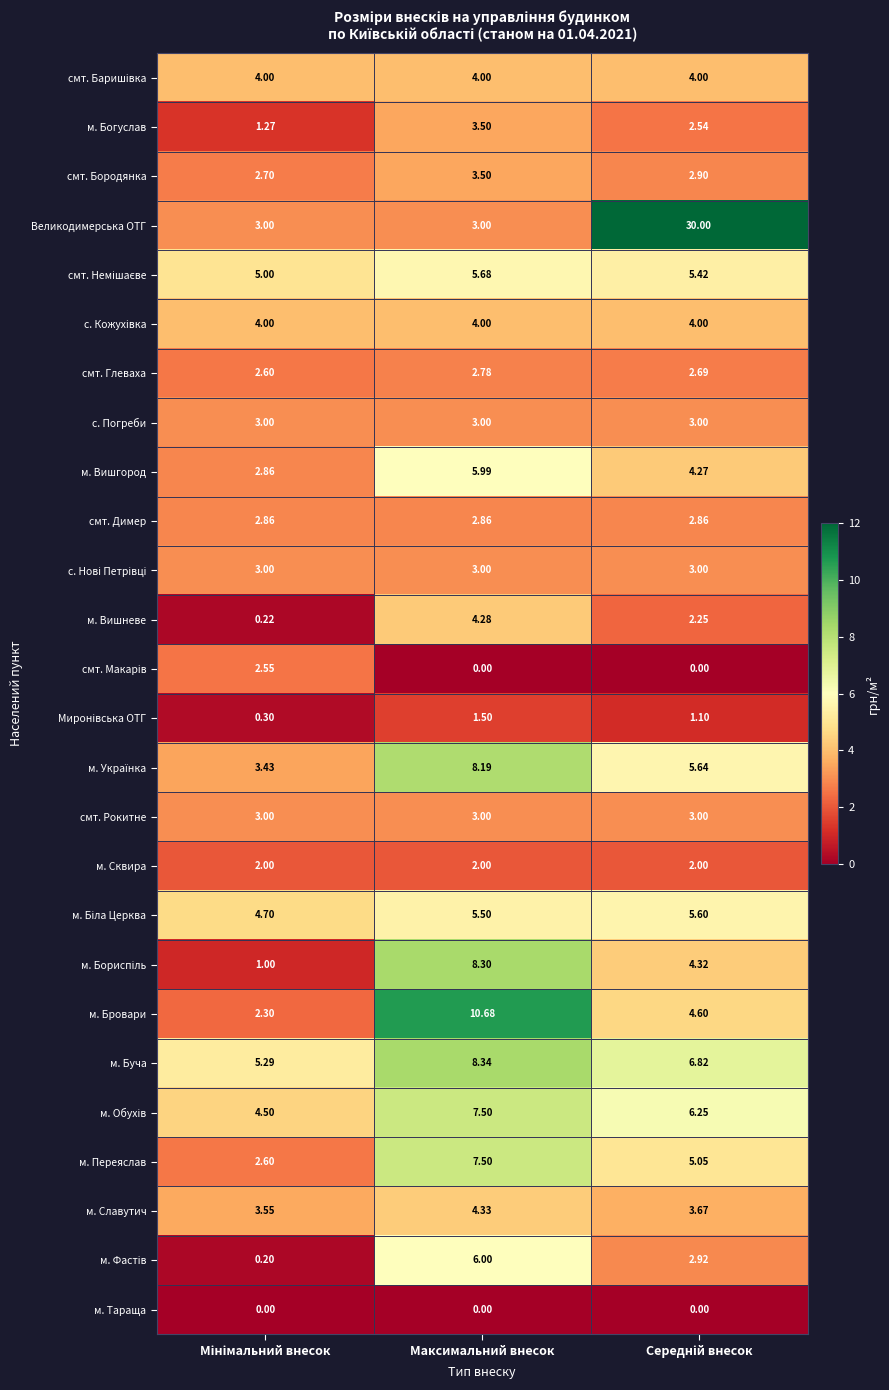

At which category is the sum across all series the highest?

Максимальний внесок